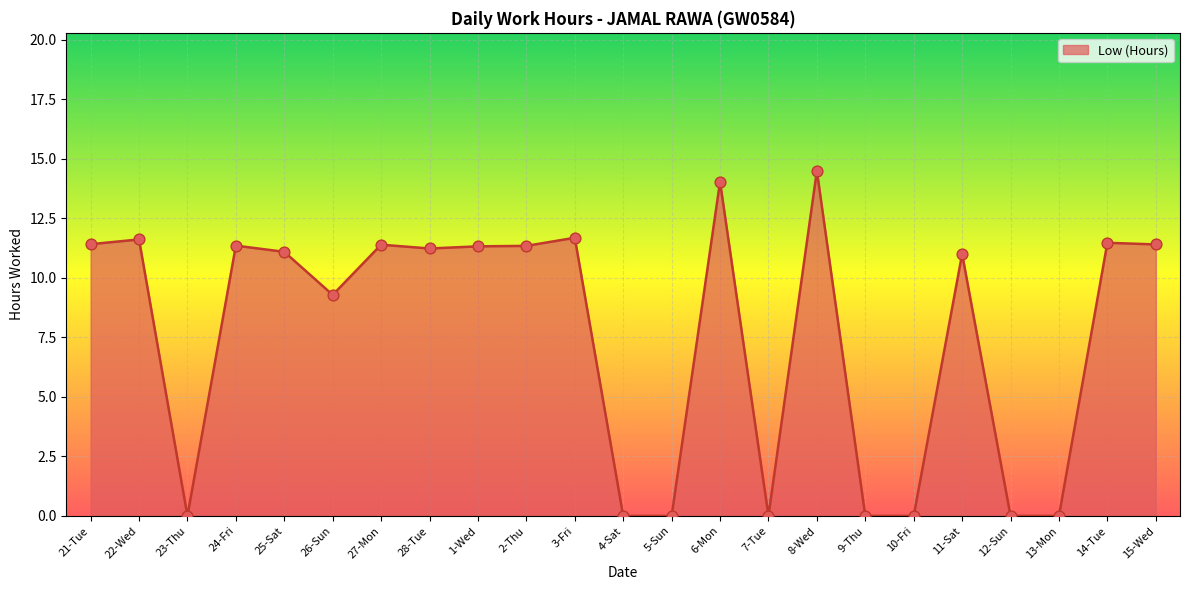

What is the change in value from 24-Fri to 28-Tue?

-0.1